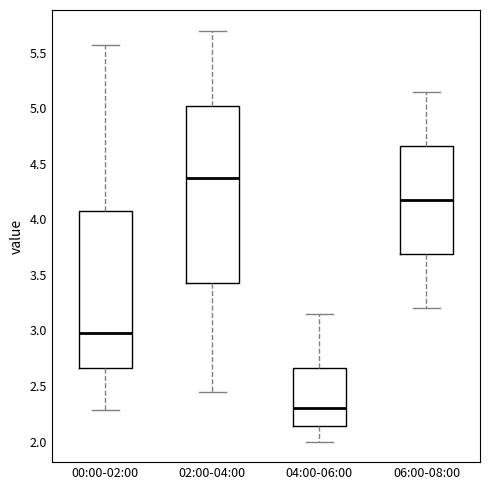

Reading left to right, read every box against the y-axis: the position of its median line, the range the box covers, and the ends of its whiskers. The values are not printed on the chart, so give them approximately, as read against the axis.

00:00-02:00: median 3.00, box 2.65 to 4.10, whiskers 2.30 to 5.55
02:00-04:00: median 4.40, box 3.45 to 5.05, whiskers 2.45 to 5.70
04:00-06:00: median 2.30, box 2.15 to 2.65, whiskers 2.00 to 3.15
06:00-08:00: median 4.20, box 3.70 to 4.65, whiskers 3.20 to 5.15